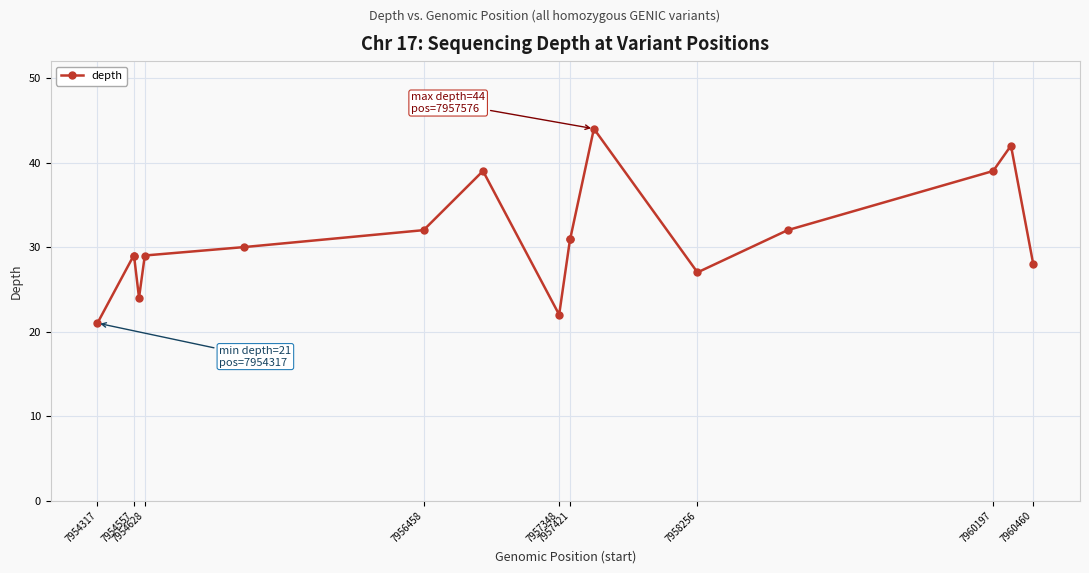

True or false: the data has more than 2 interior local peaks.

True